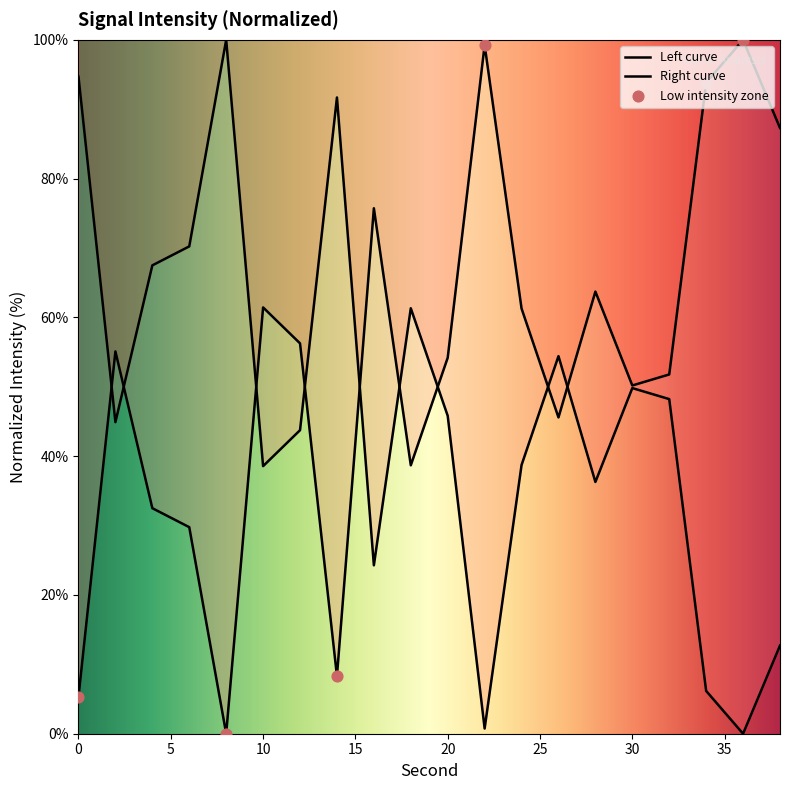

What is the change in value from 6 to 18?

+8.9